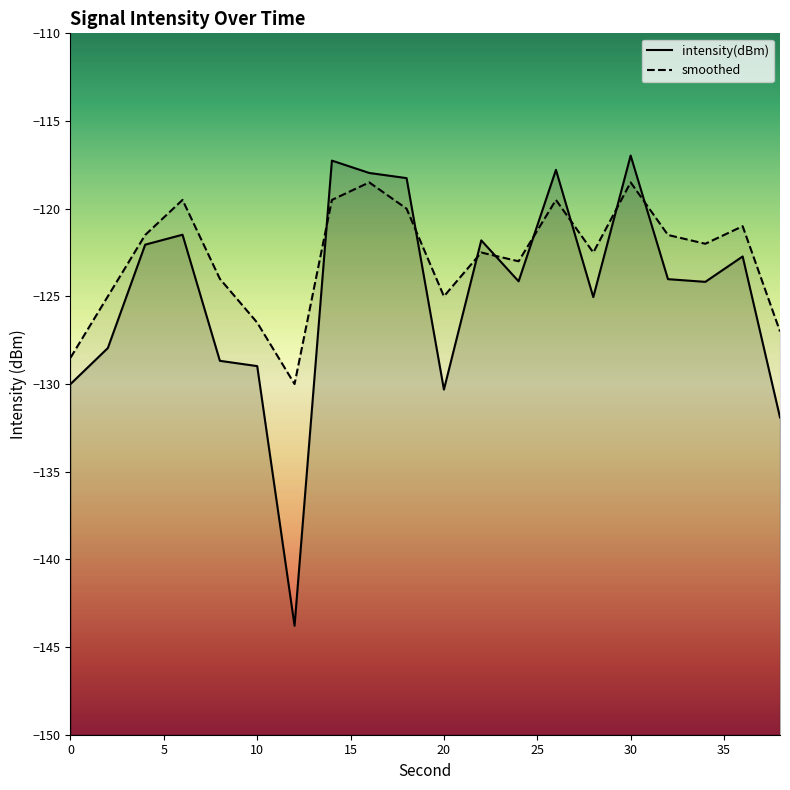

Is the value of intensity(dBm) at 30 greater than the value of smoothed at 34?

Yes